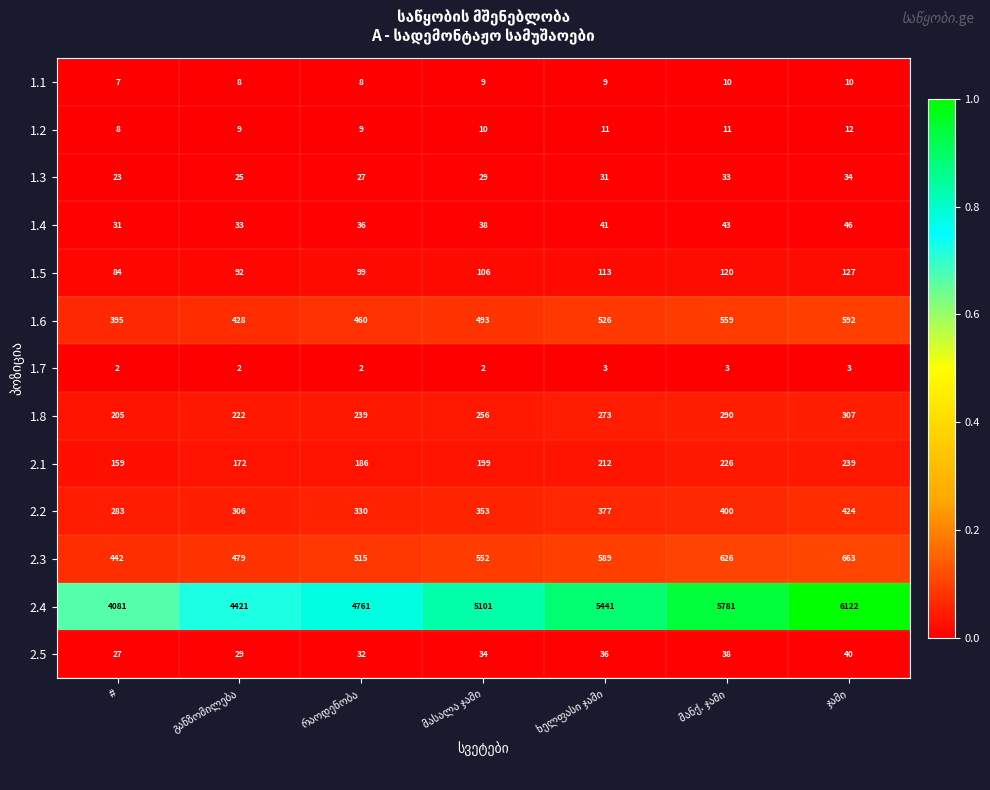

Rank the series by their maximum value, from lowest to highest.

1.7, 1.1, 1.2, 1.3, 2.5, 1.4, 1.5, 2.1, 1.8, 2.2, 1.6, 2.3, 2.4